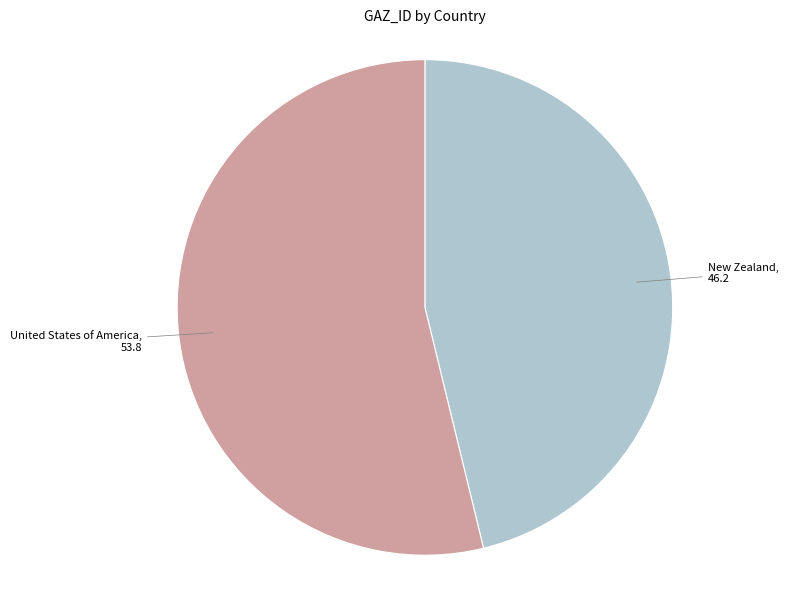

Is there any slice that represents more than half of the pie?

Yes